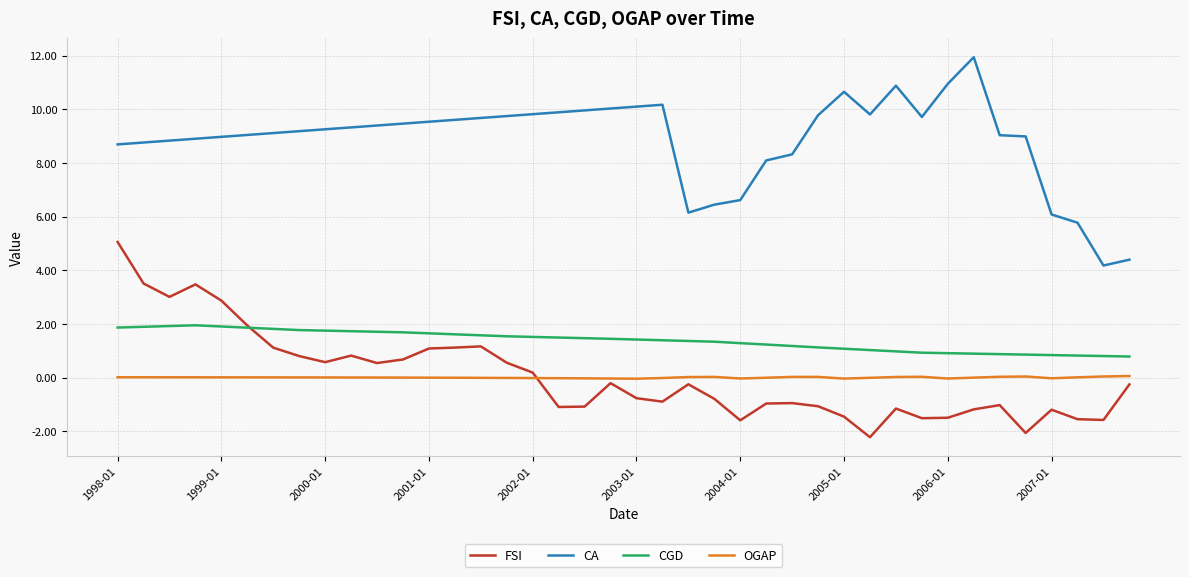

How many intersections are there between FSI and CGD?

1